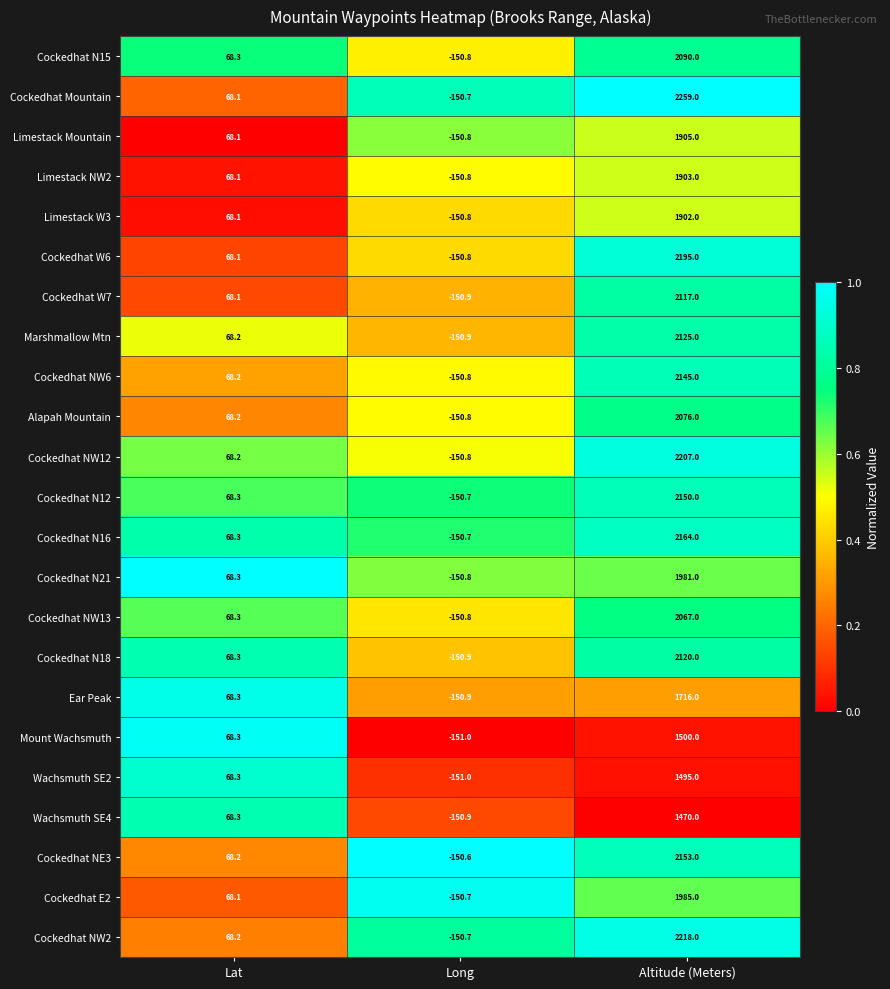

Count the number of data series in this chart.

23